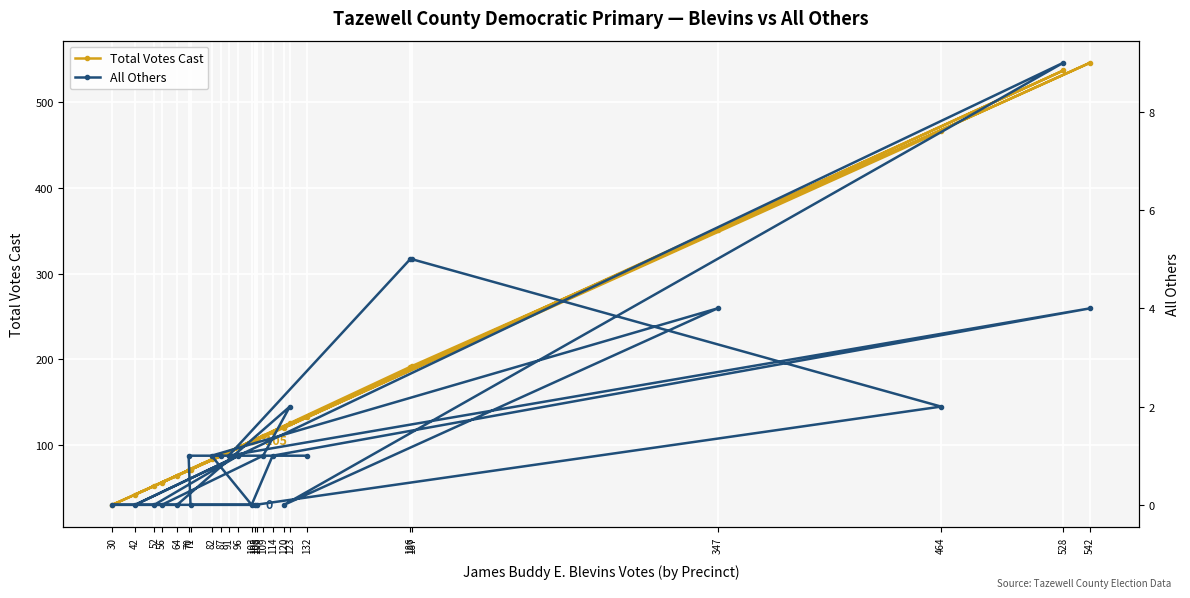

Where is Total Votes Cast nearest to the value 288?

347